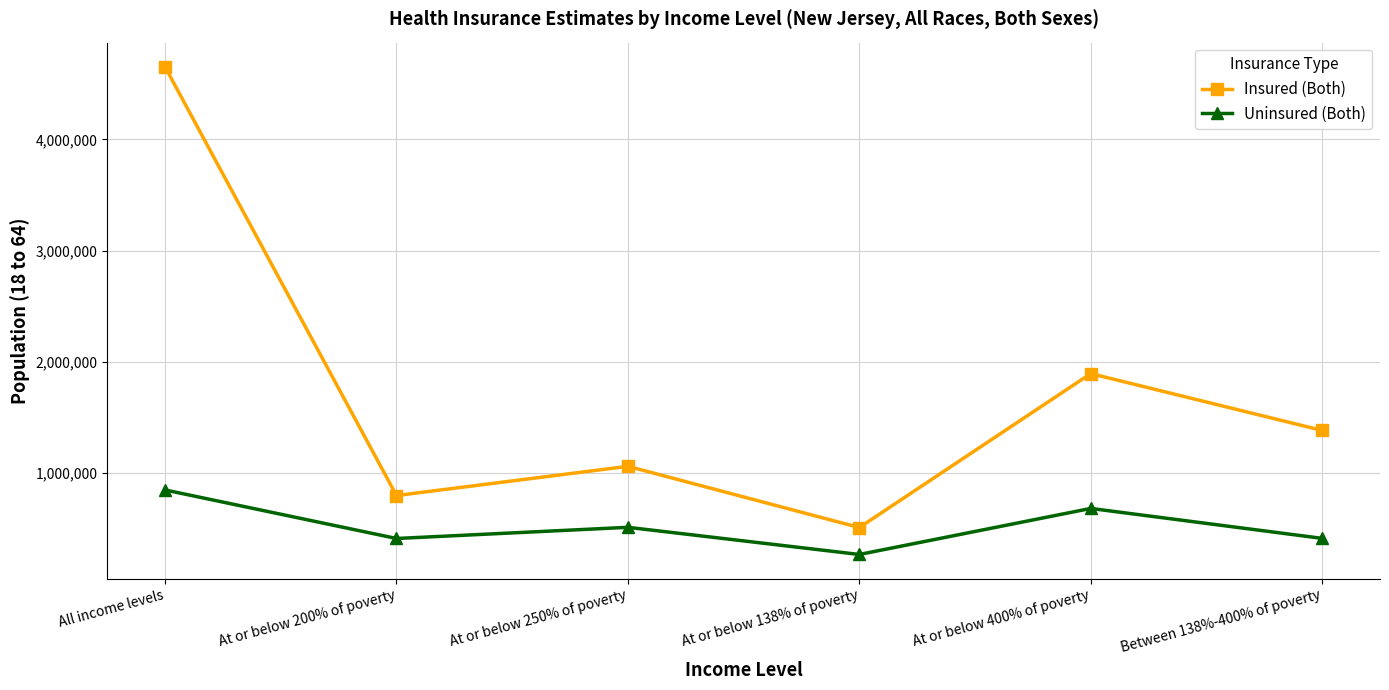

True or false: Insured (Both) and Uninsured (Both) intersect in this chart.

False